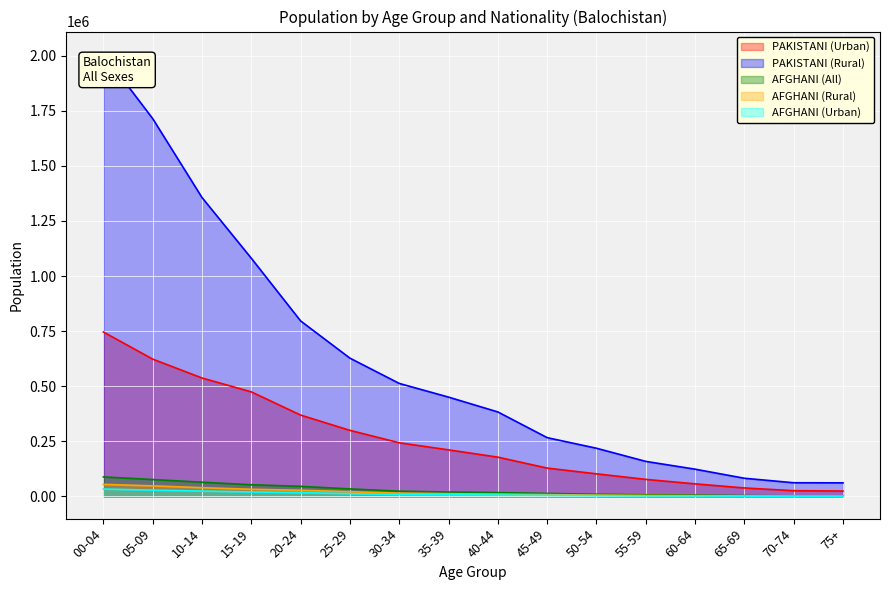

List the series in order of their peak value, highest first.

PAKISTANI (Rural), PAKISTANI (Urban), AFGHANI (All), AFGHANI (Rural), AFGHANI (Urban)